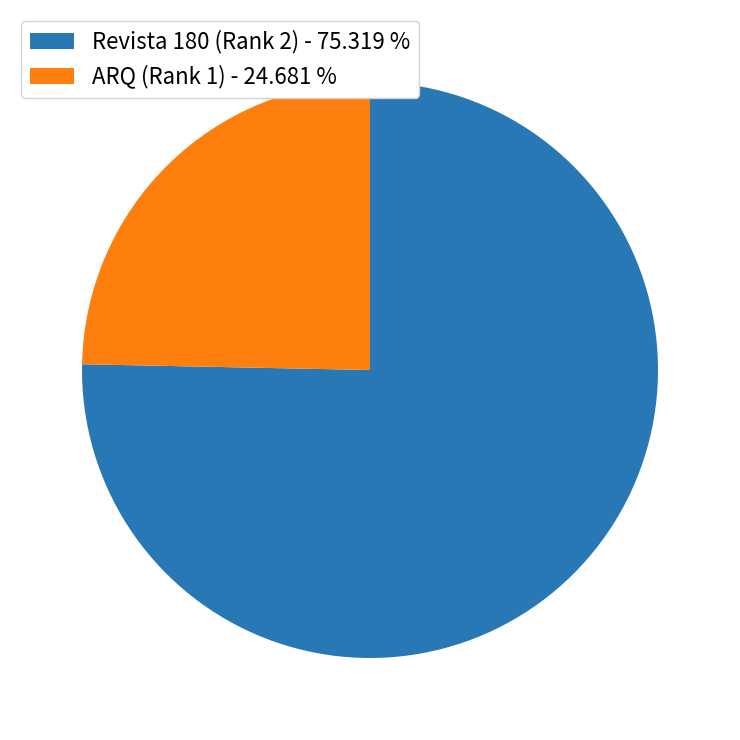

Which category has the smallest portion of the pie?

ARQ (Rank 1)